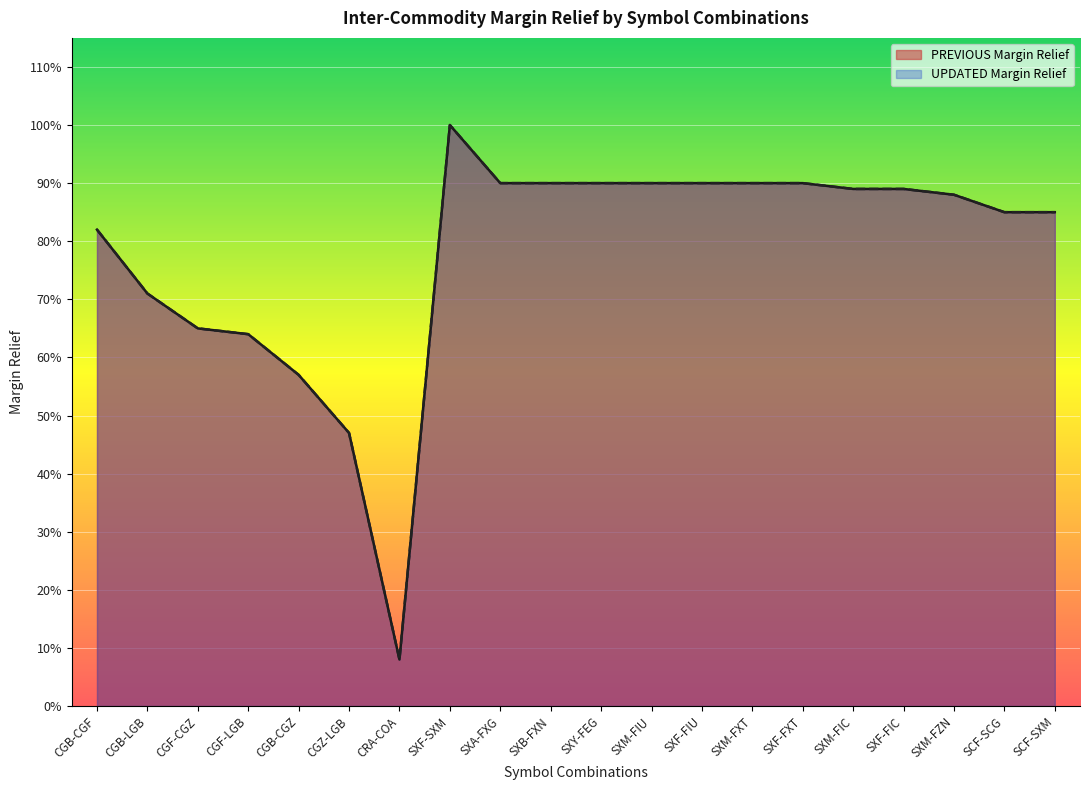

What is the difference between the maximum and minimum values in the UPDATED Margin Relief series?

0.9